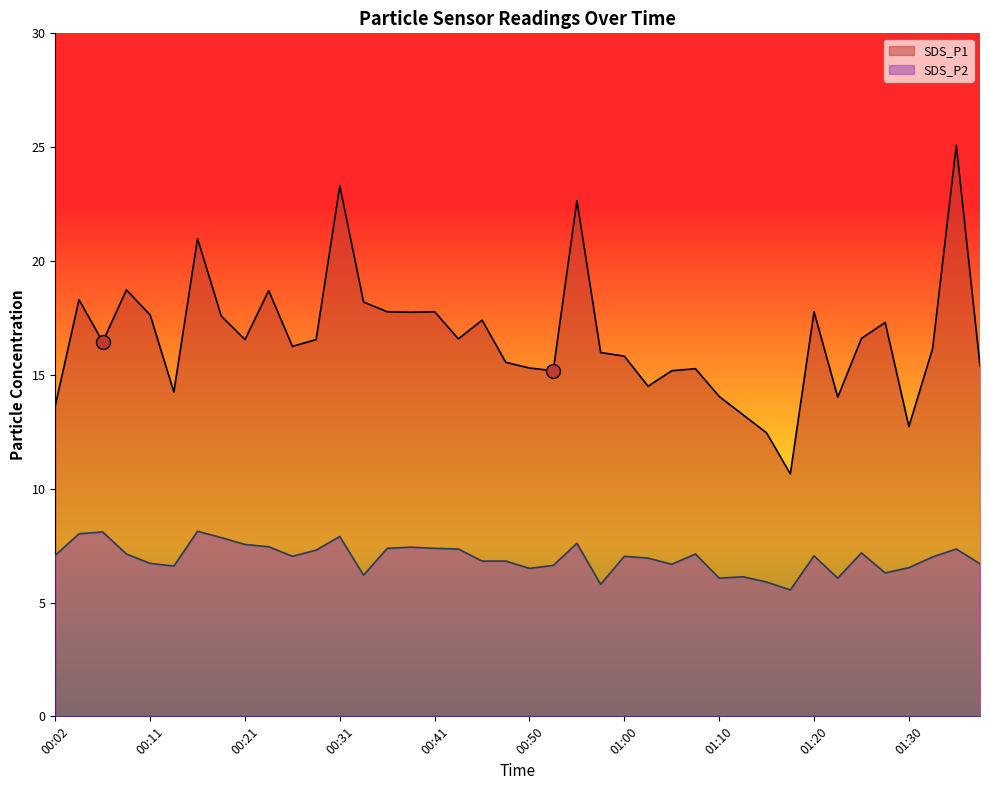

Which category has the highest value across all series?

01:34